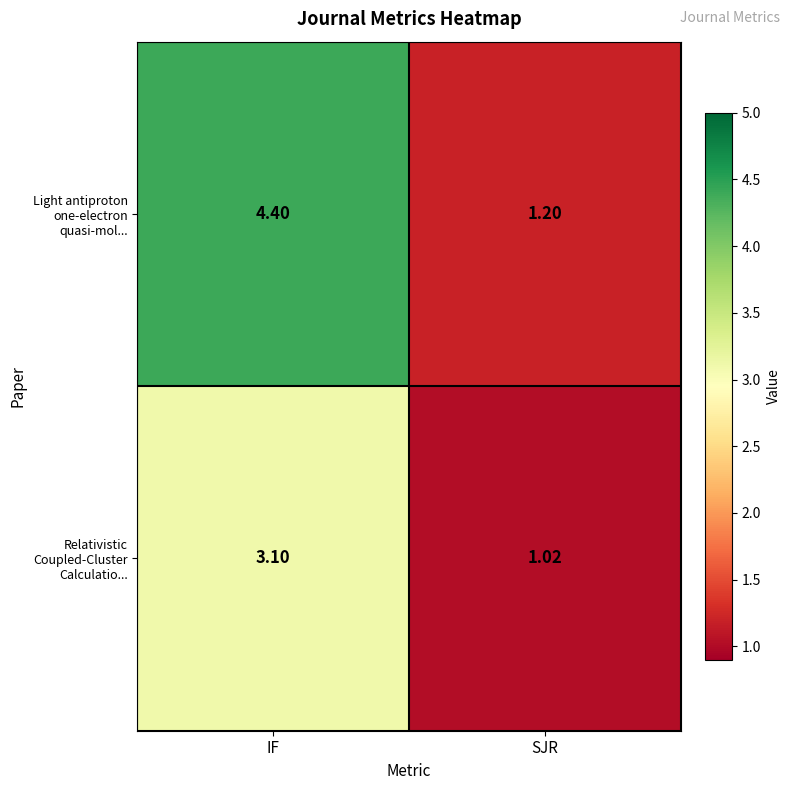

At which label does Light antiproton one-electron quasi-mol... first exceed 4?

IF